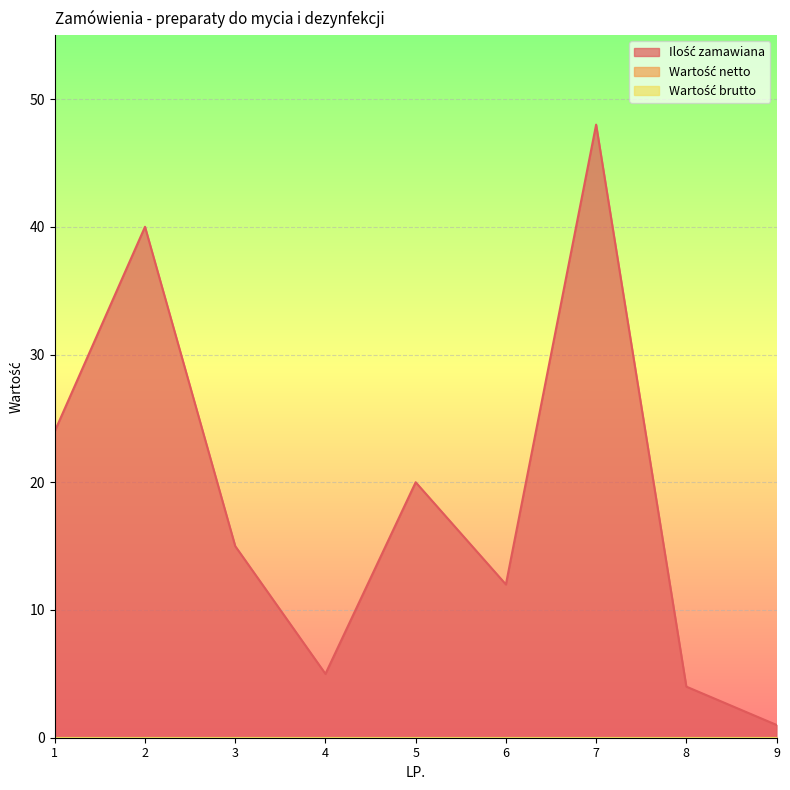

What is the sum of the Ilość zamawiana values at 2 and 4?

45